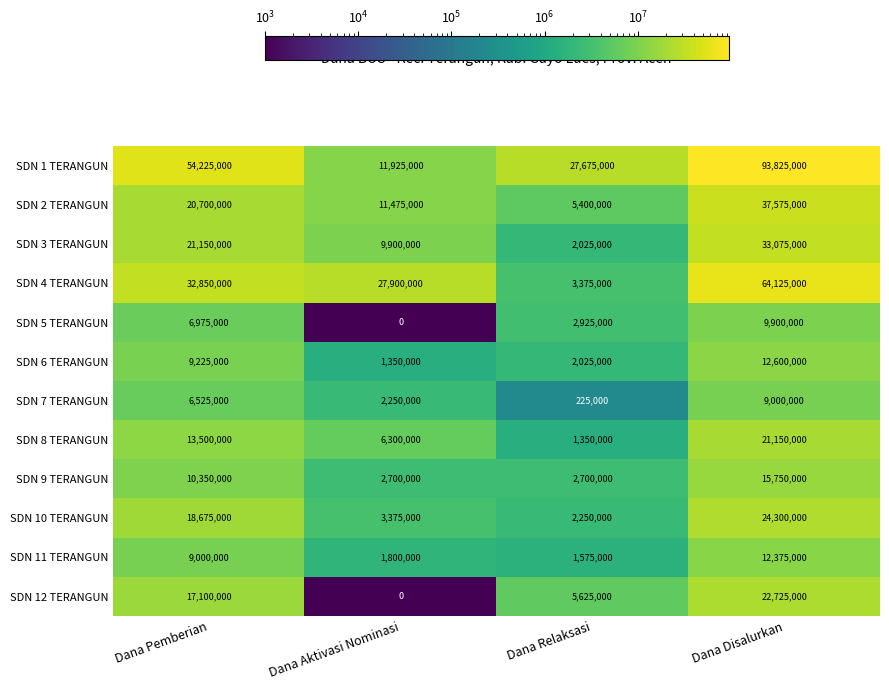

What is the total value across all series at Dana Relaksasi?

57150000